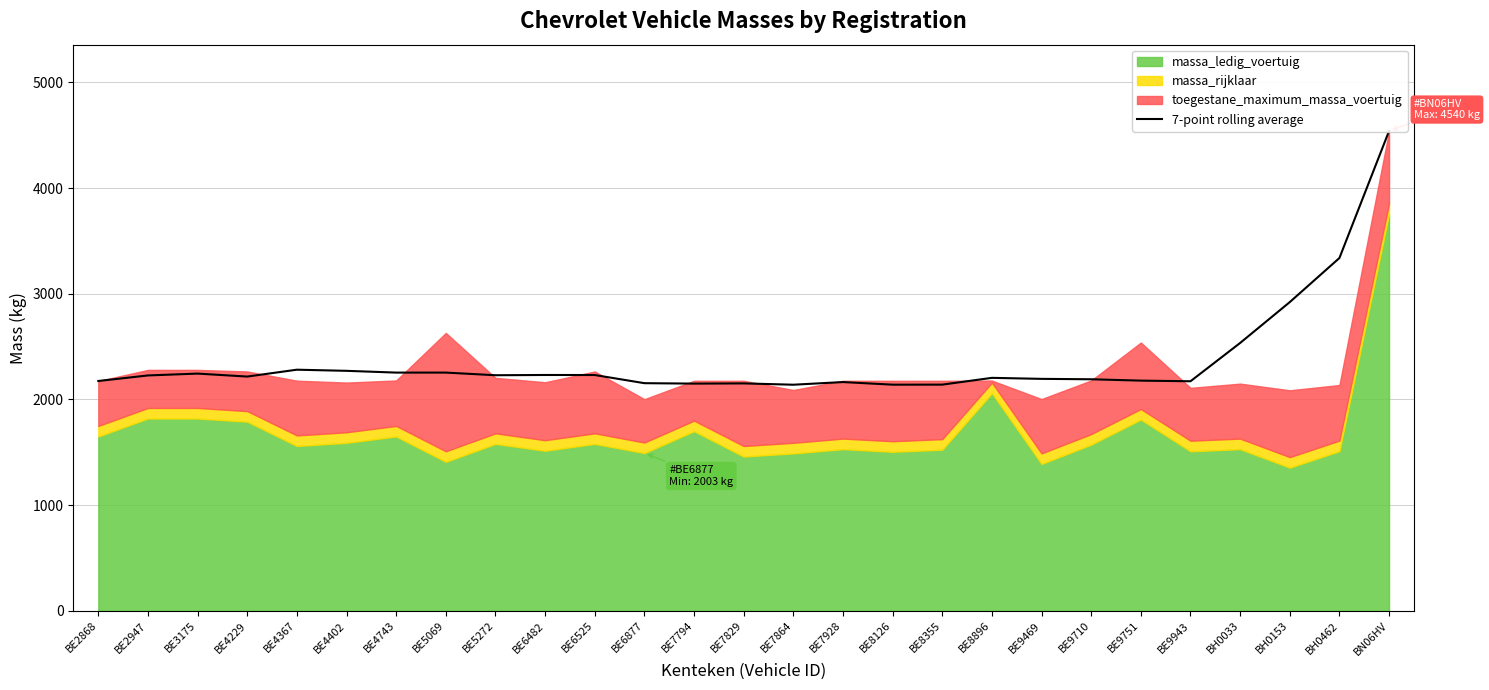

What is the change in value from BE4367 to BN06HV?

+2258.1